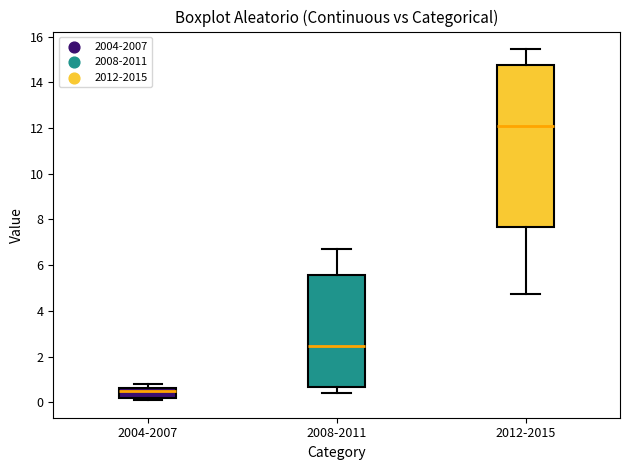

Where does the upper whisker of the box for 2008-2011 end on the y-axis? The values are not printed on the chart, so give them approximately, as read against the axis.

6.8